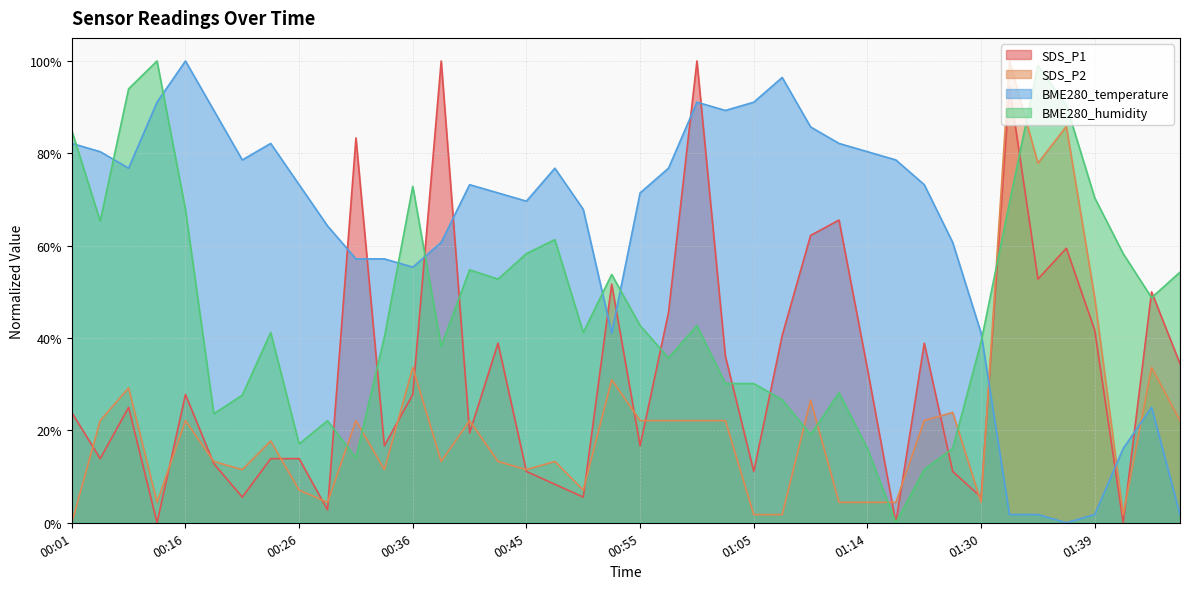

Does the chart display data point markers on the line(s)?

No